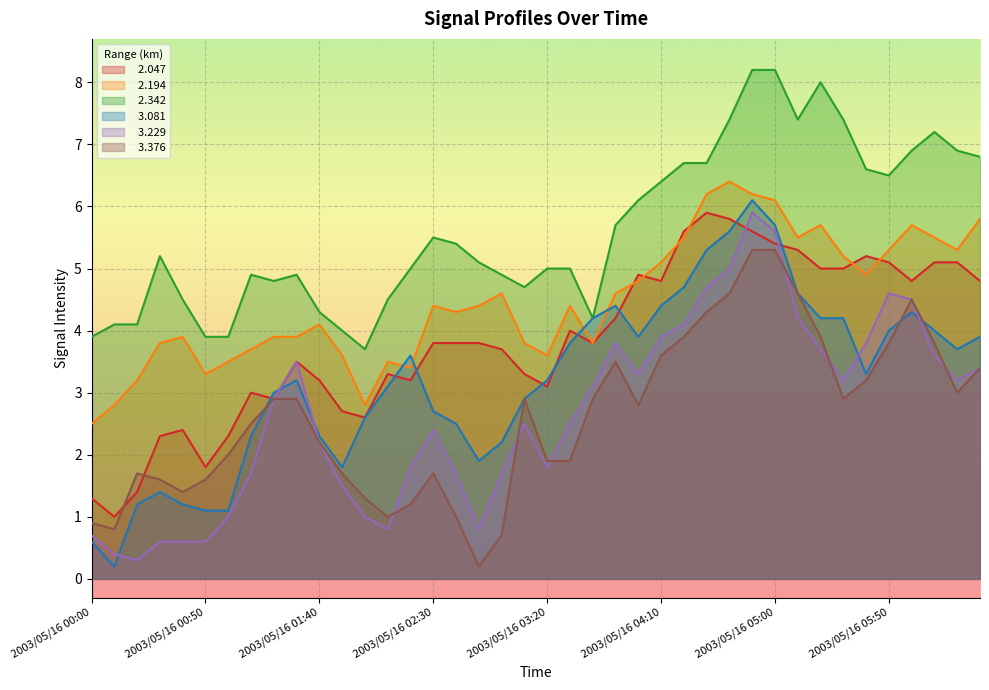

What is the sum of all   3.081 values?

128.4